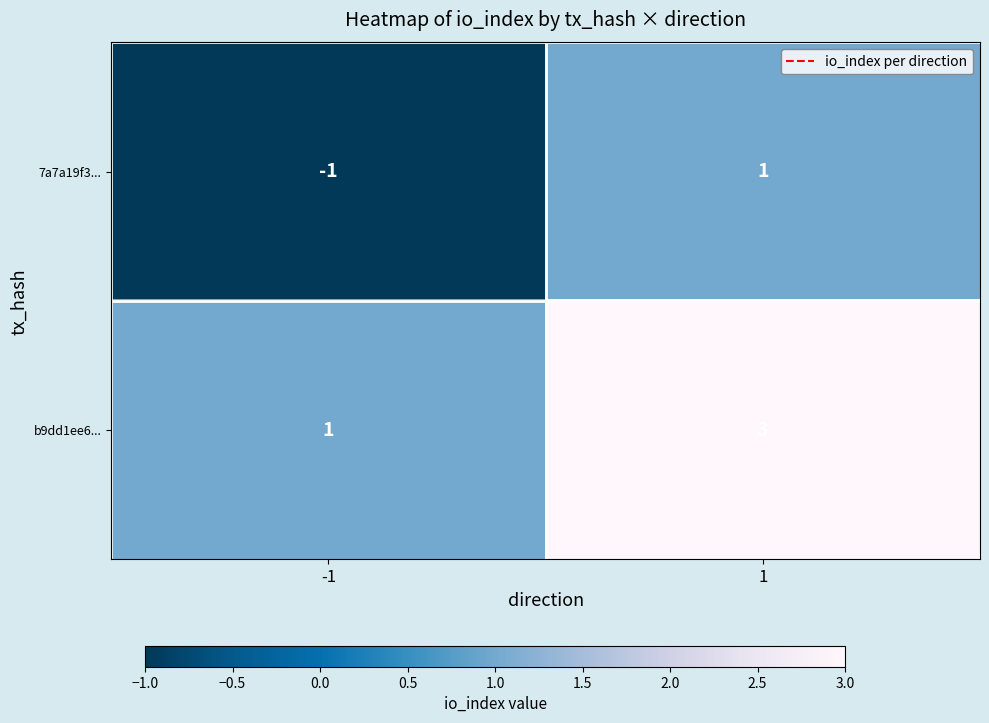

Which series has the largest total across all categories?

b9dd1ee6...